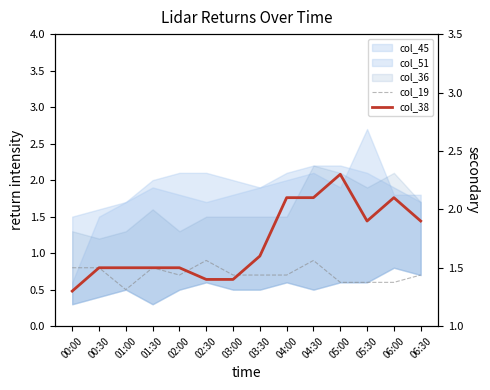

Where is the first local minimum for col_19?

01:00